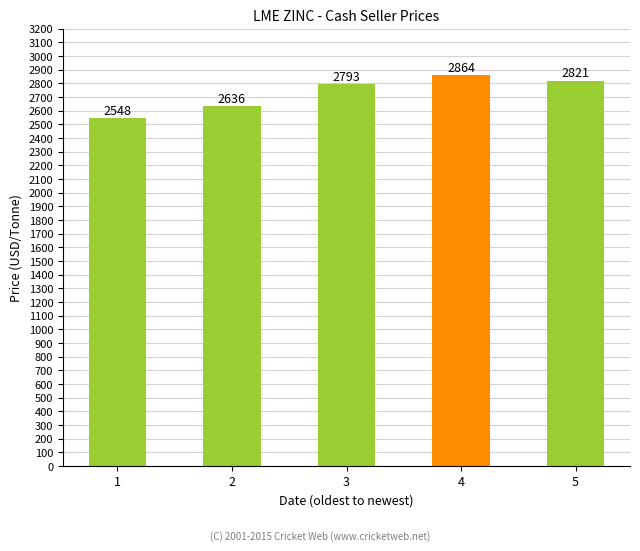

What is the difference between the second highest and minimum values?

272.5